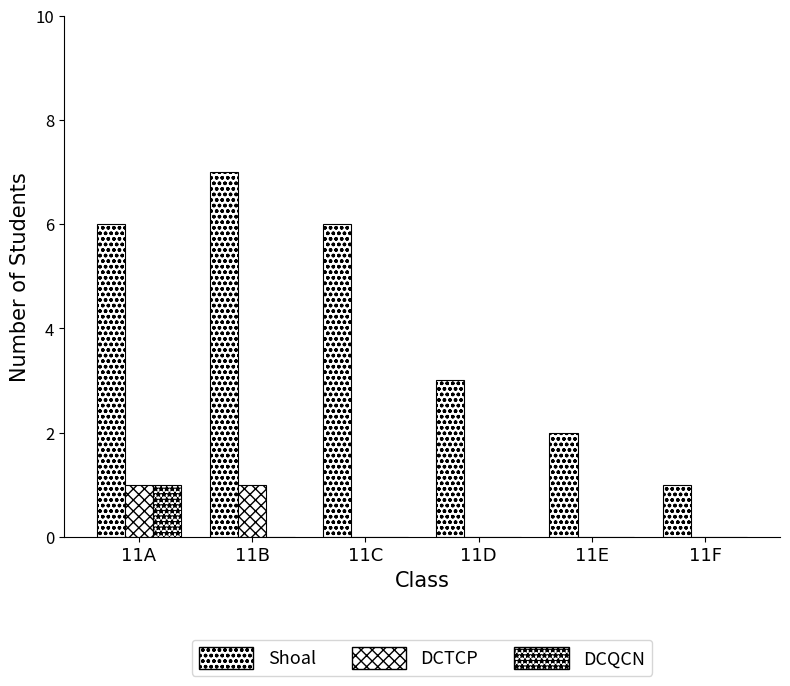

Which series changed the most between 11B and 11F?

Shoal